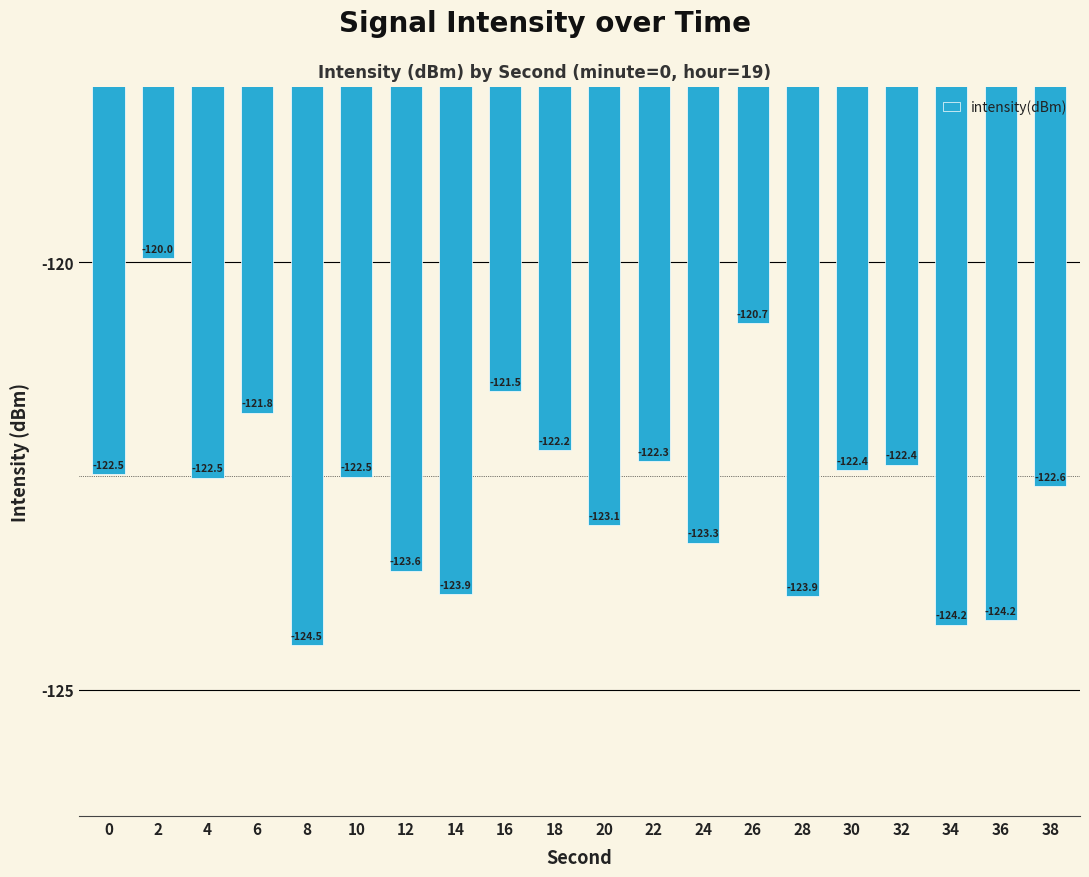

The value at 12 is -123.6. True or false?

True